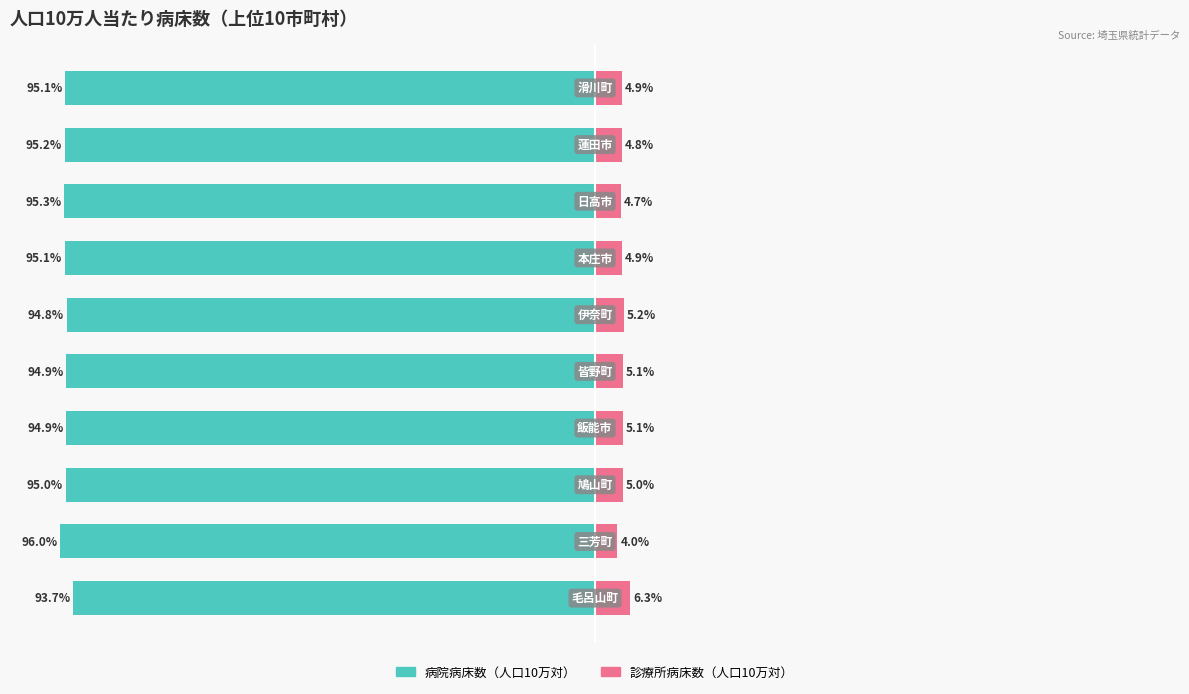

Is it true that 病院病床数 equals -149.8 at 4?

False